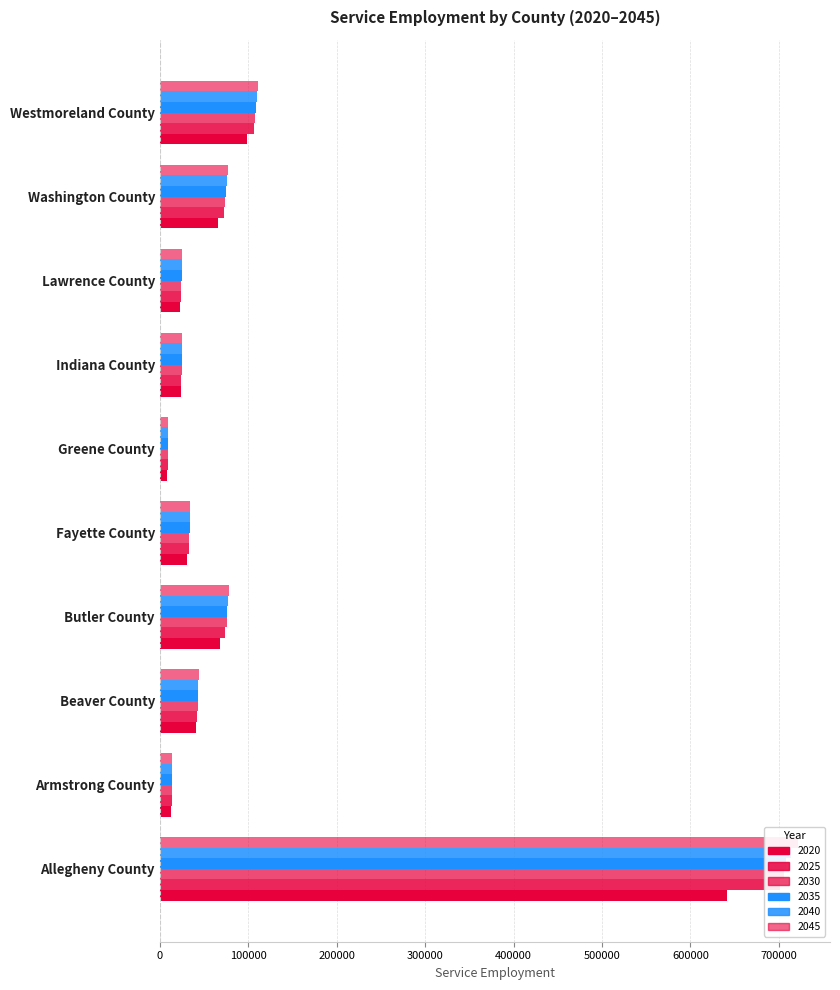

How many values in the Service Employment, 2035 series exceed 43151?

4